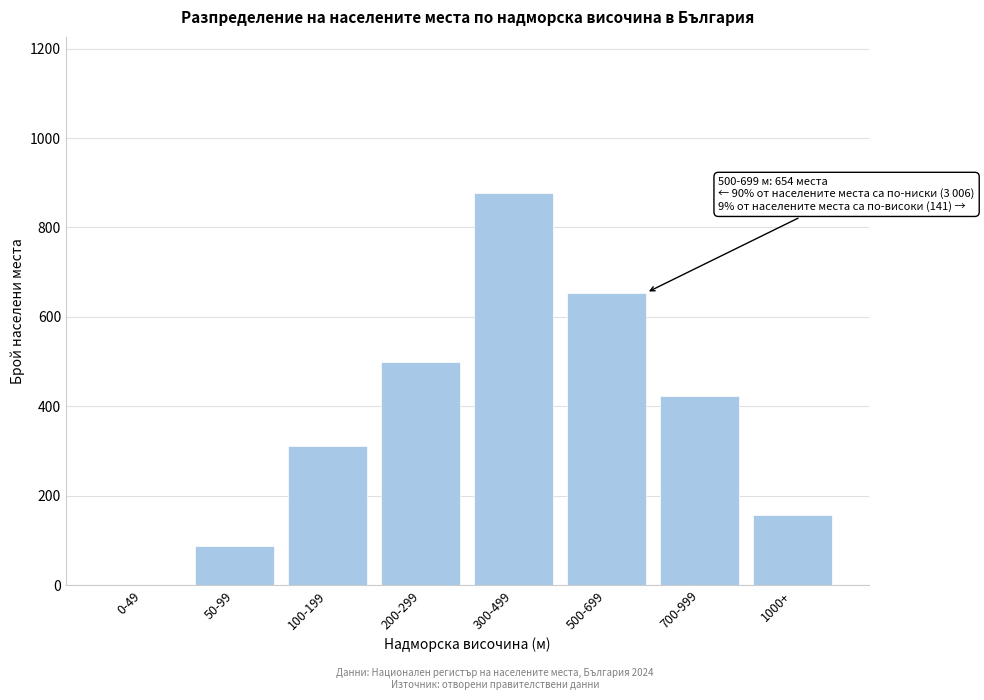

Reading left to right, transcribe all the data shown in this chart.

0-49=0	50-99=87	100-199=312	200-299=498	300-499=876	500-699=654	700-999=423	1000+=156